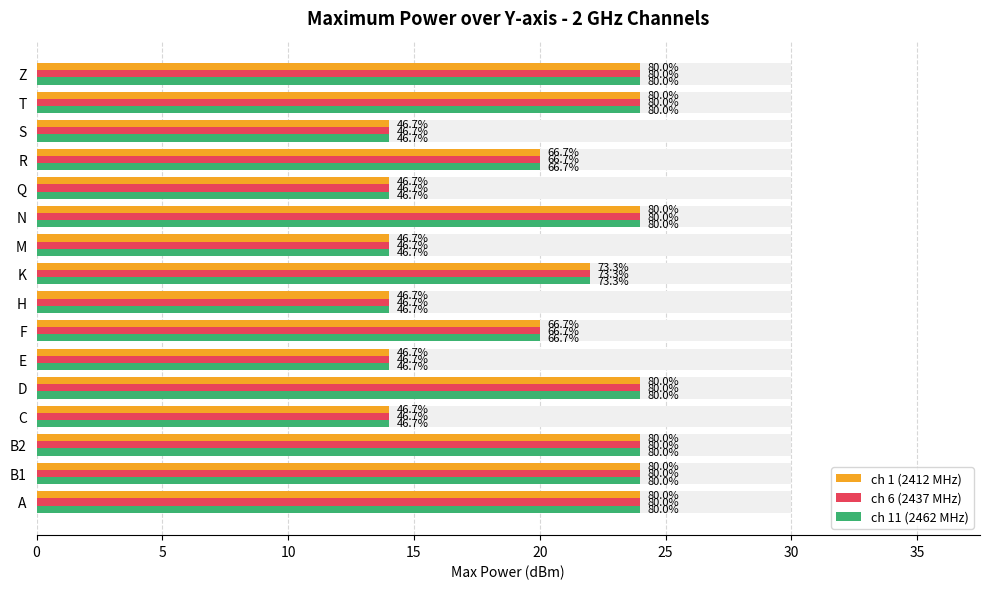

How many data points in ch 11 (2462 MHz) are above 22?

7